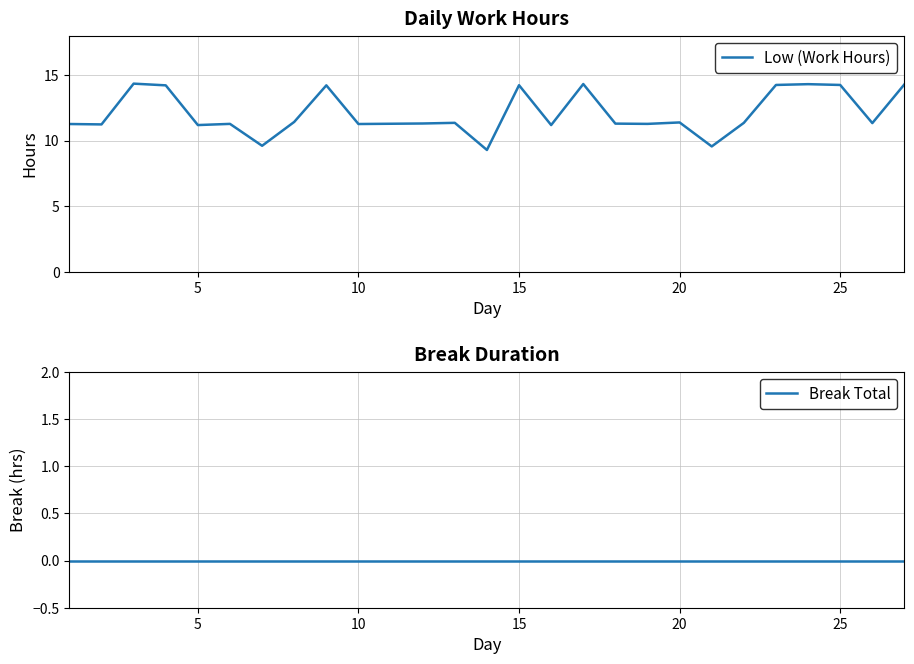

Which series has the largest range (max minus min)?

Low (Work Hours)